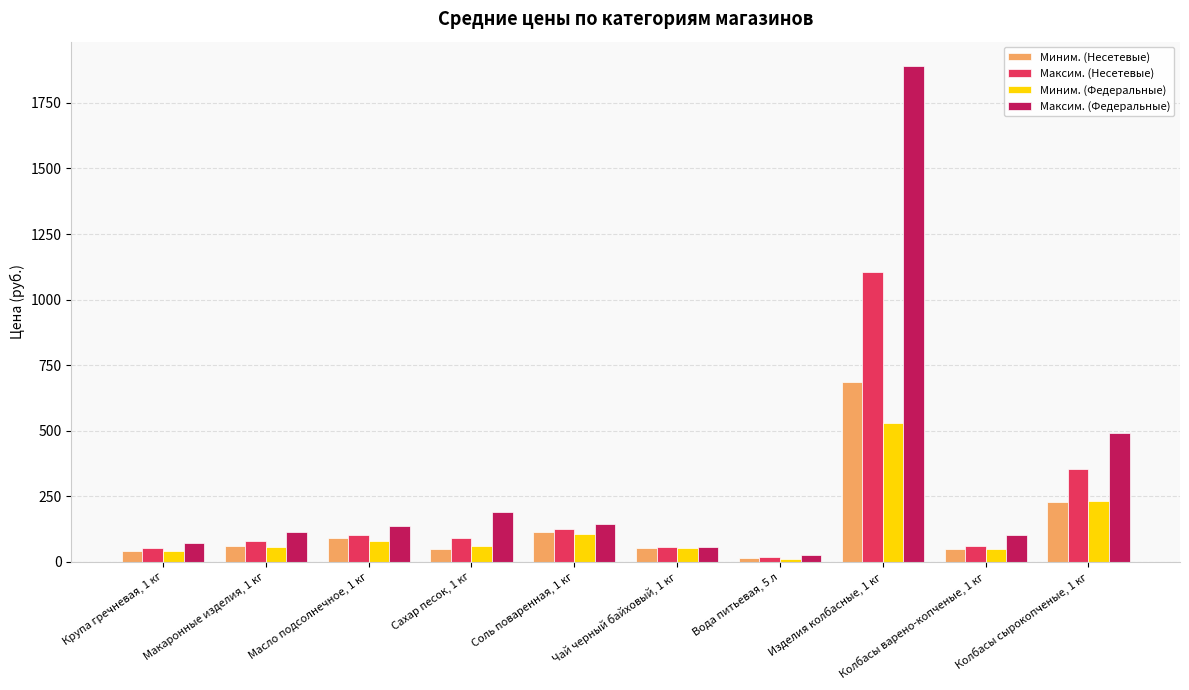

What is the sum of the Максим. (Федеральные) values at Изделия колбасные, 1 кг and Сахар песок, 1 кг?

2079.6